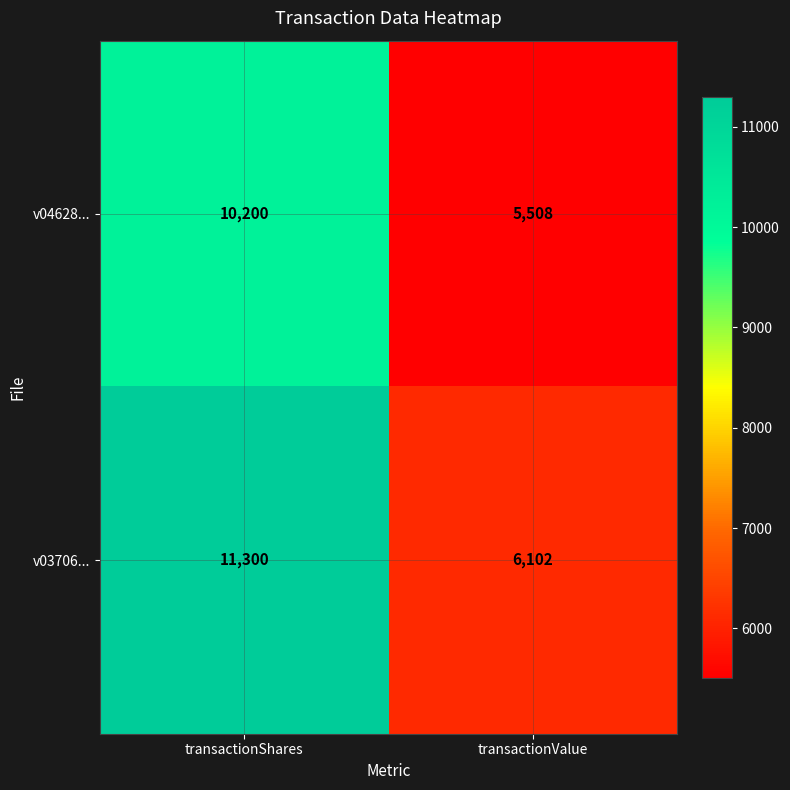

Reading left to right, what are all the values shown in this chart?

v04628...: transactionShares=10200	transactionValue=5508
v03706...: transactionShares=11300	transactionValue=6102